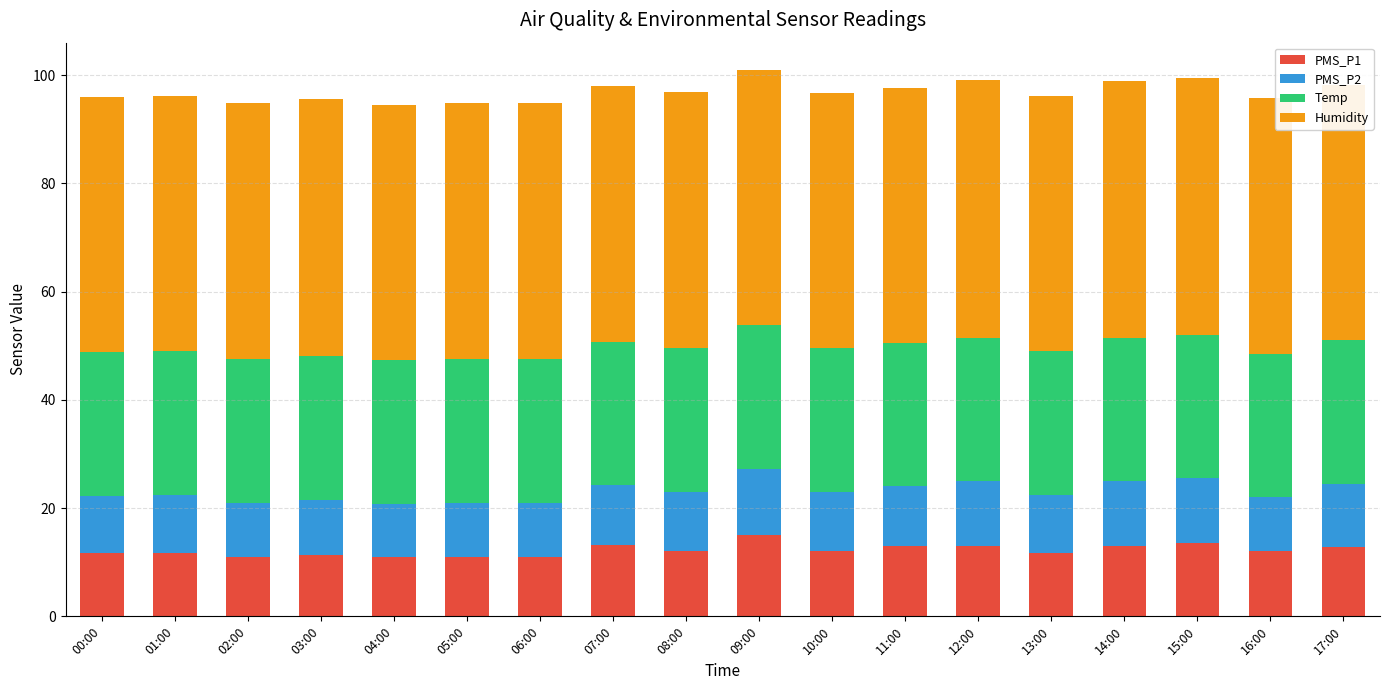

True or false: PMS_P1 has a value of 18.1 at 08:00.

False